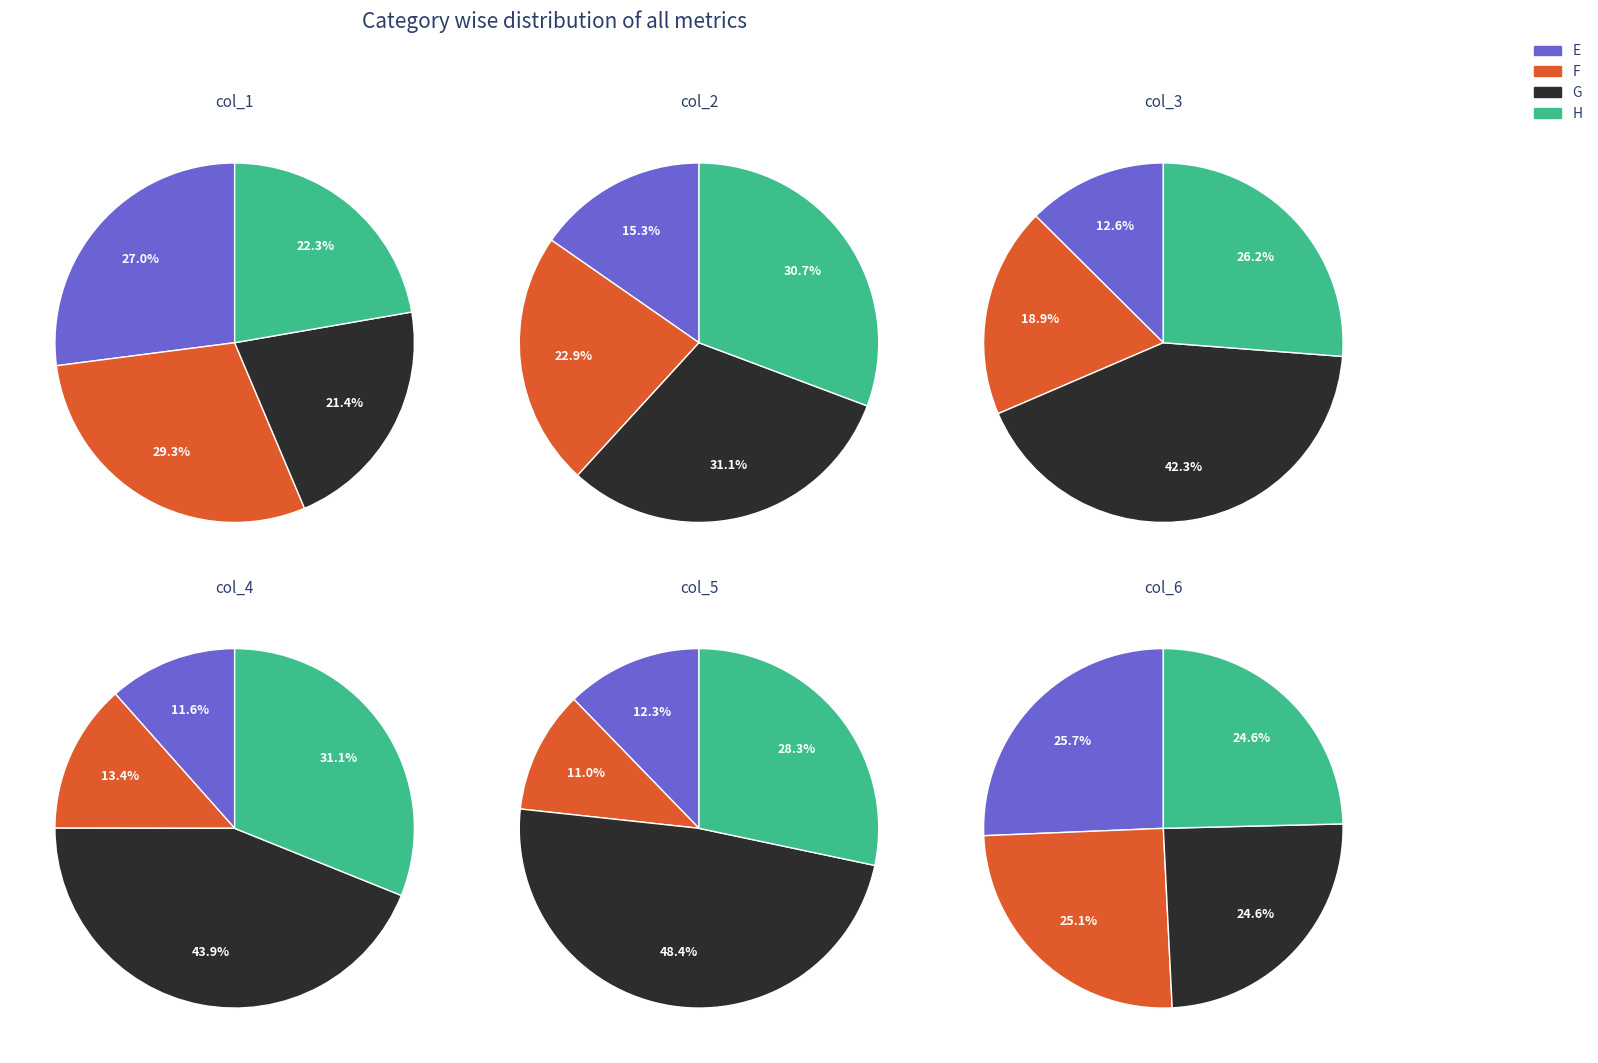

Which category has the biggest portion of the pie?

G